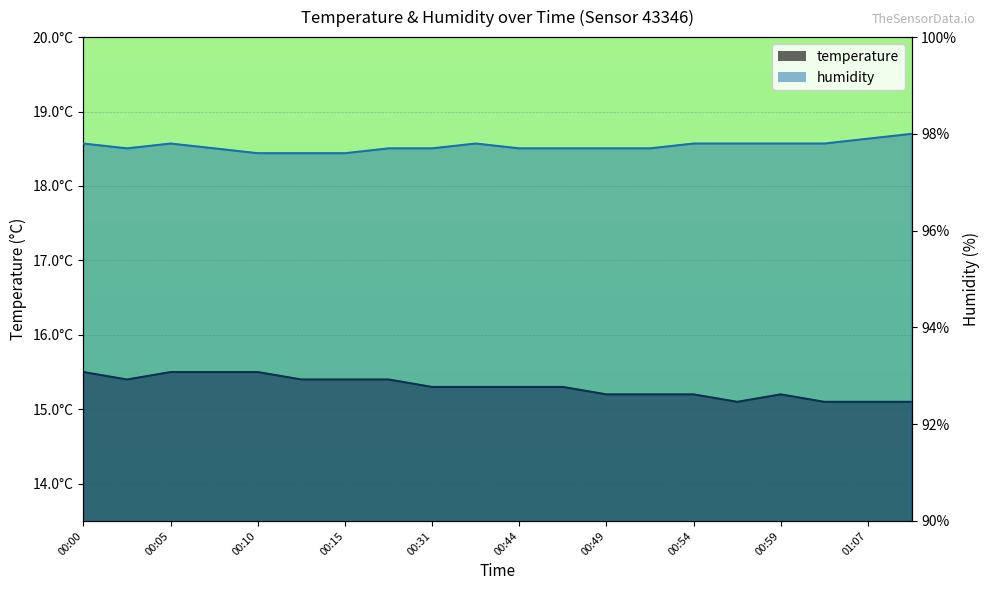

True or false: temperature and humidity intersect in this chart.

False